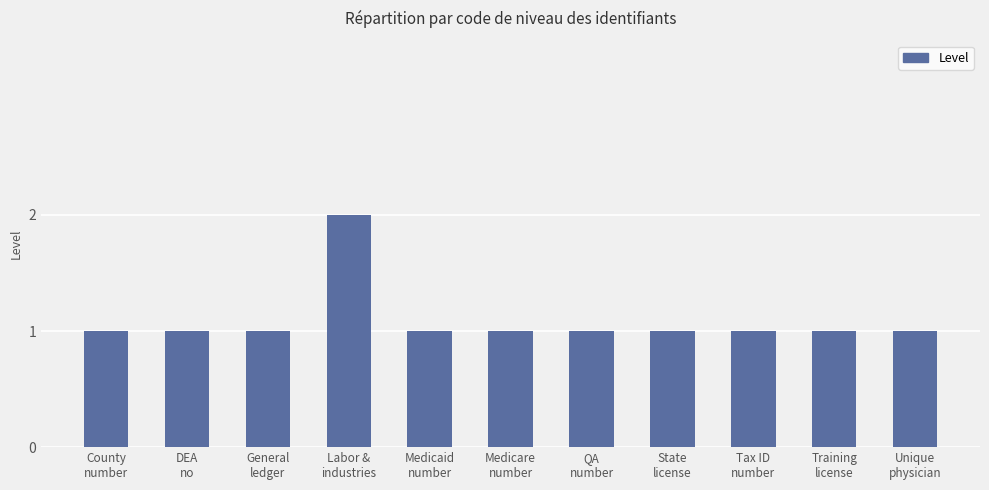

What is the sum of the values at Training
license and General
ledger?

2